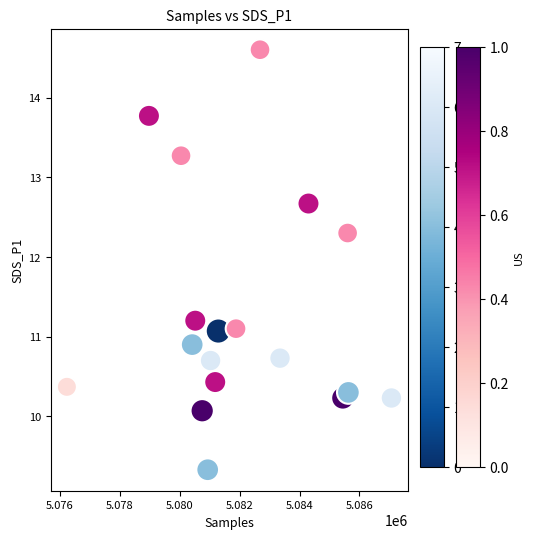

What is the range of X values (max minus min)?

10830.0